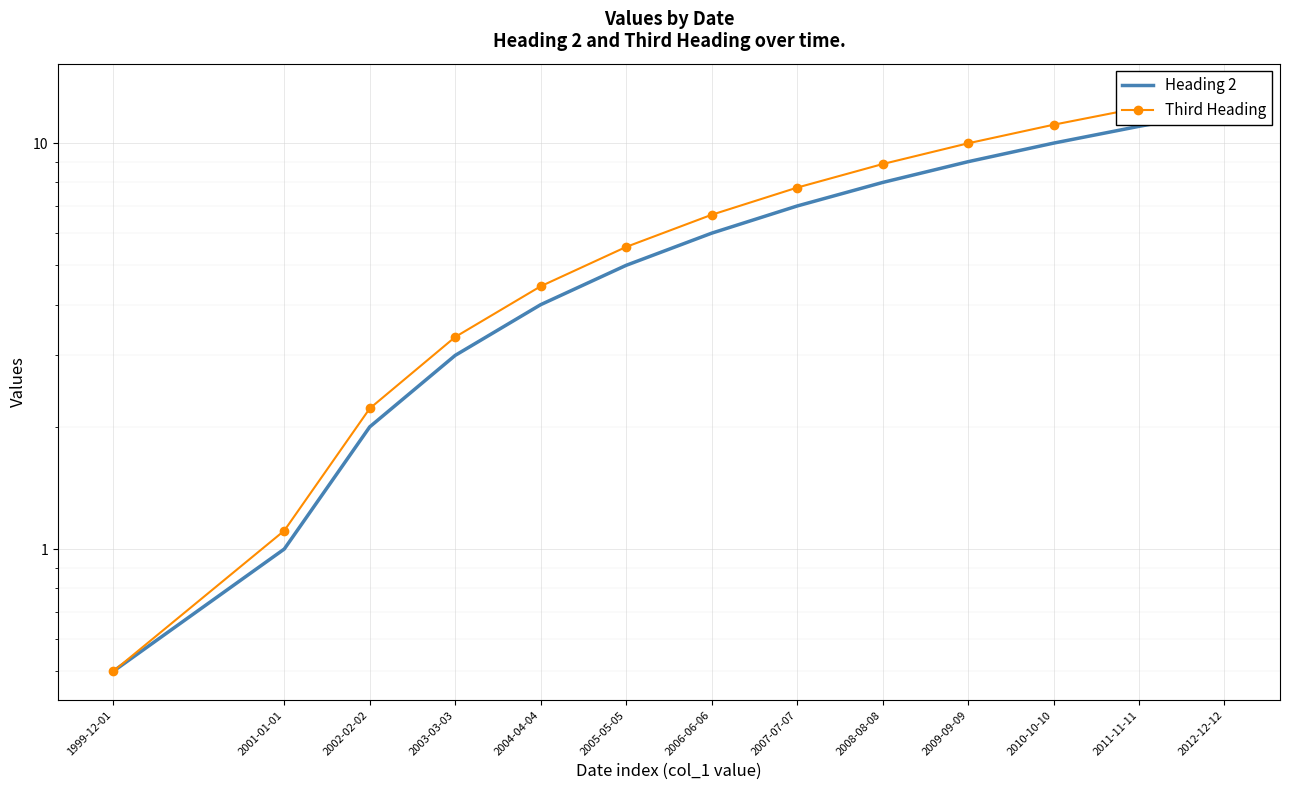

At which label does Third Heading first exceed 6?

2006-06-06